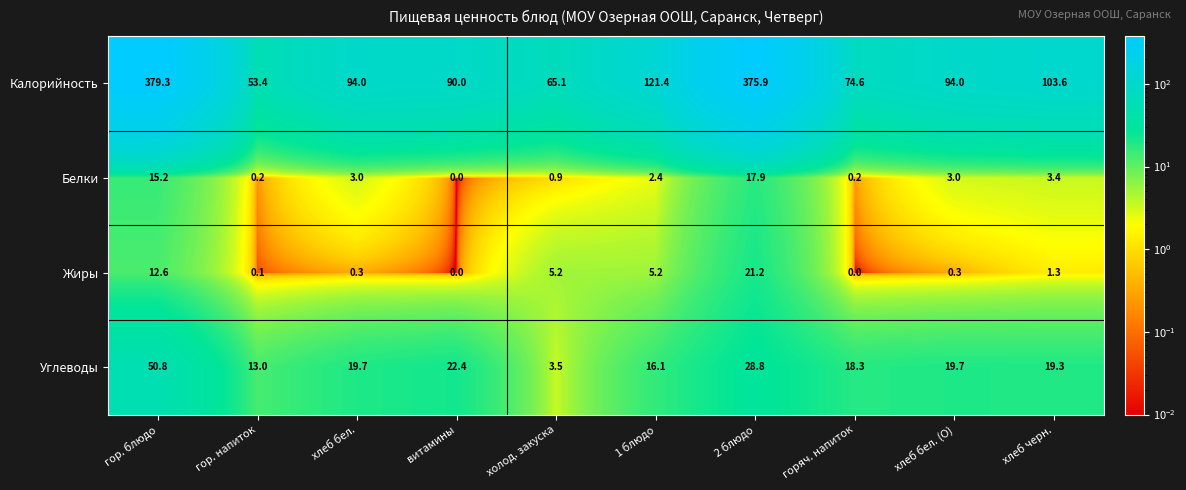

At which label is Белки closest to 8?

хлеб черн.